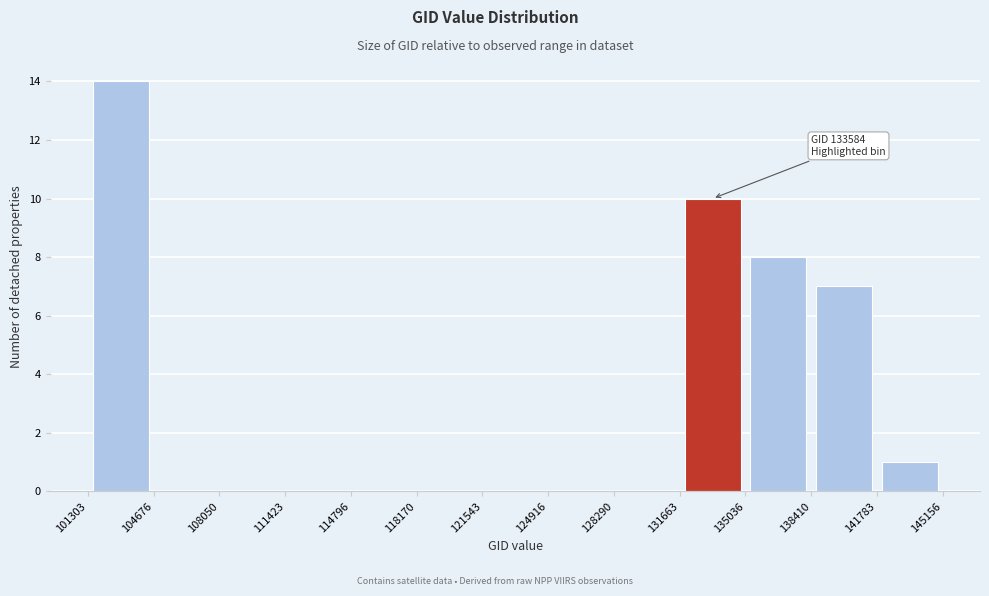

Over which range of the x-axis is the bar tallest?

101303 to 104676